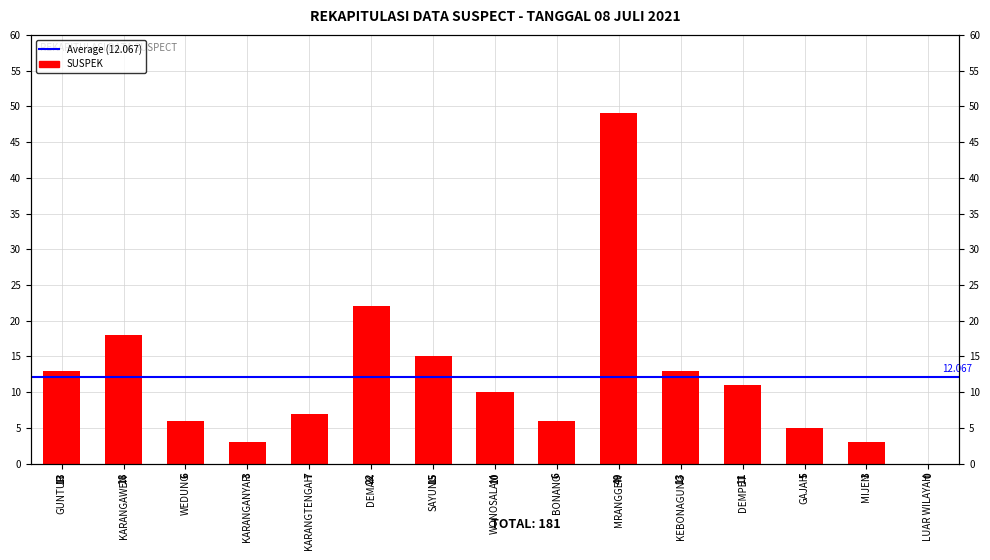

Reading left to right, what are all the values shown in this chart?

13	18	6	3	7	22	15	10	6	49	13	11	5	3	0